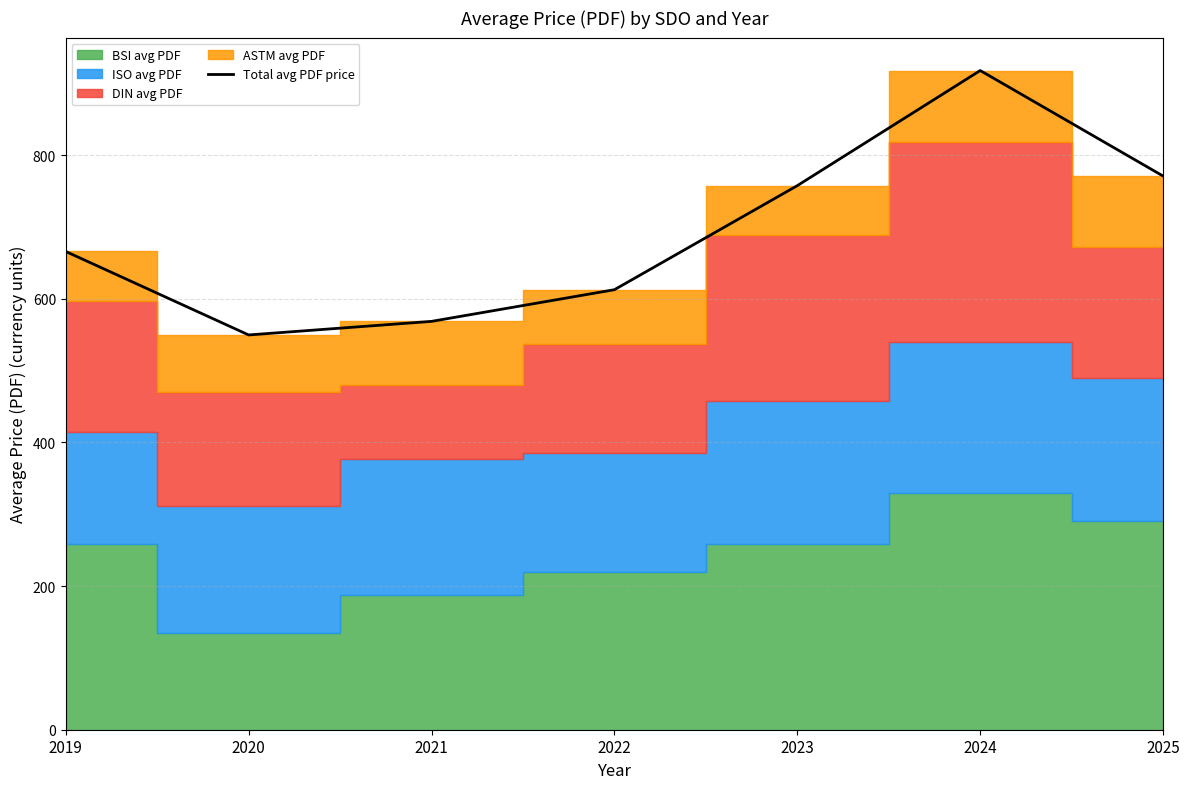

True or false: the data shows 799.0 at 2022.

False